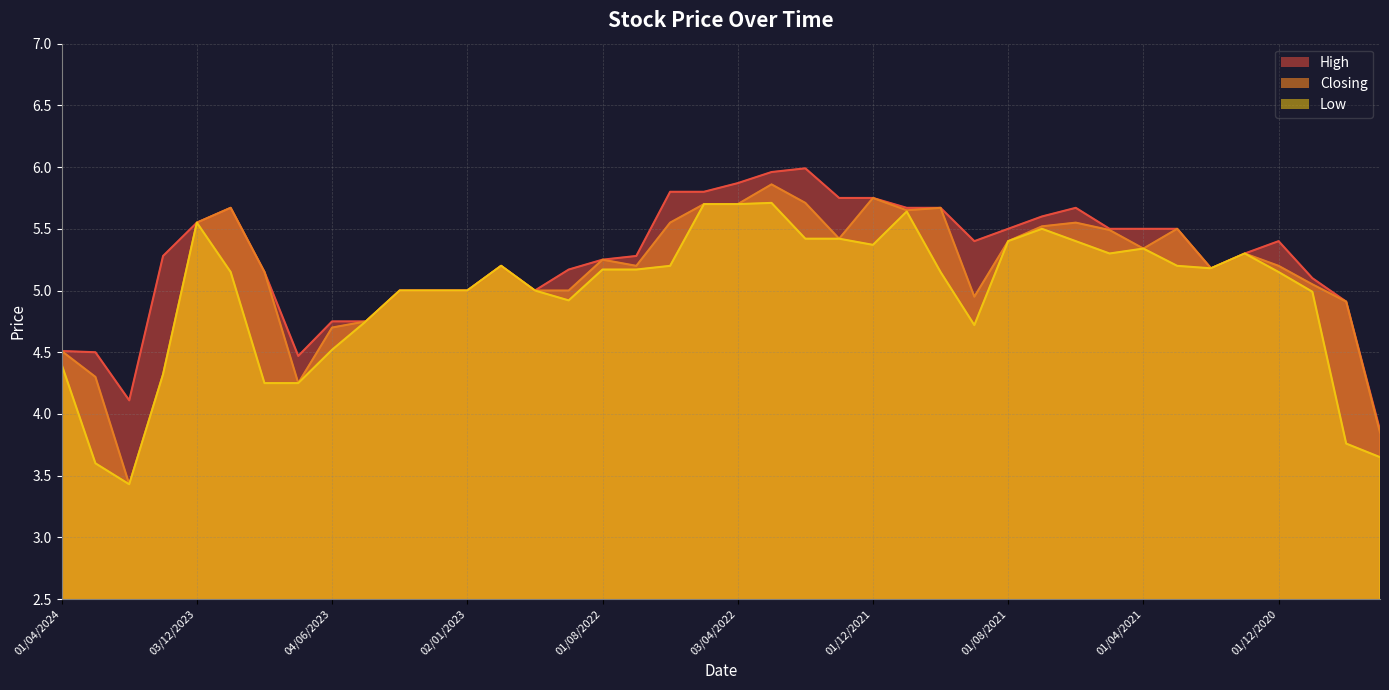

Does the chart have visible grid lines?

Yes